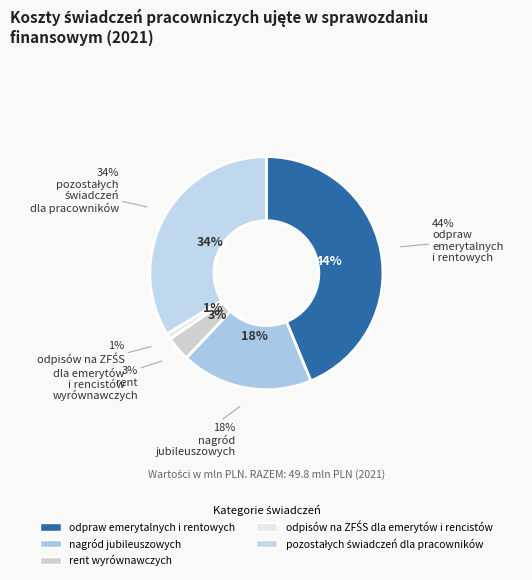

How many segments does this pie chart have?

5